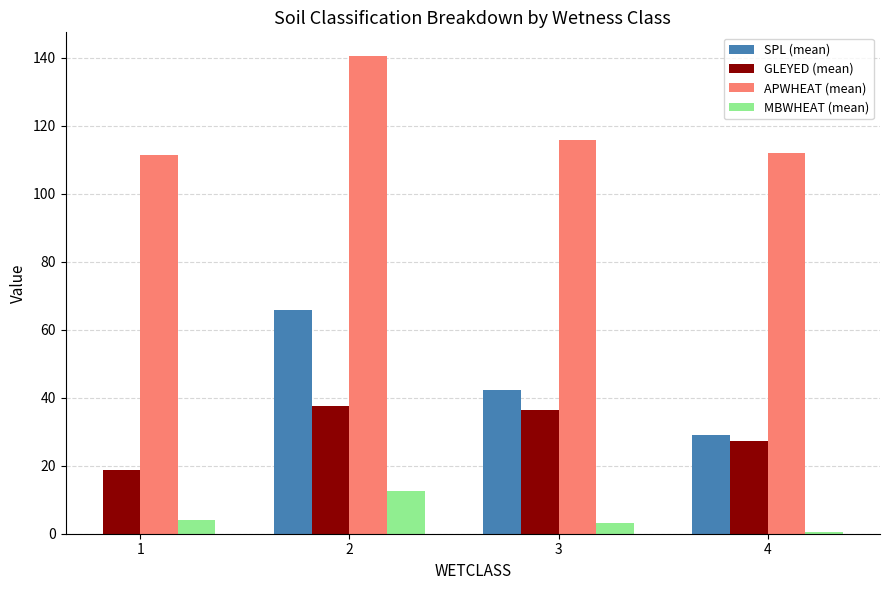

What is the total value across all series at 4?

168.7